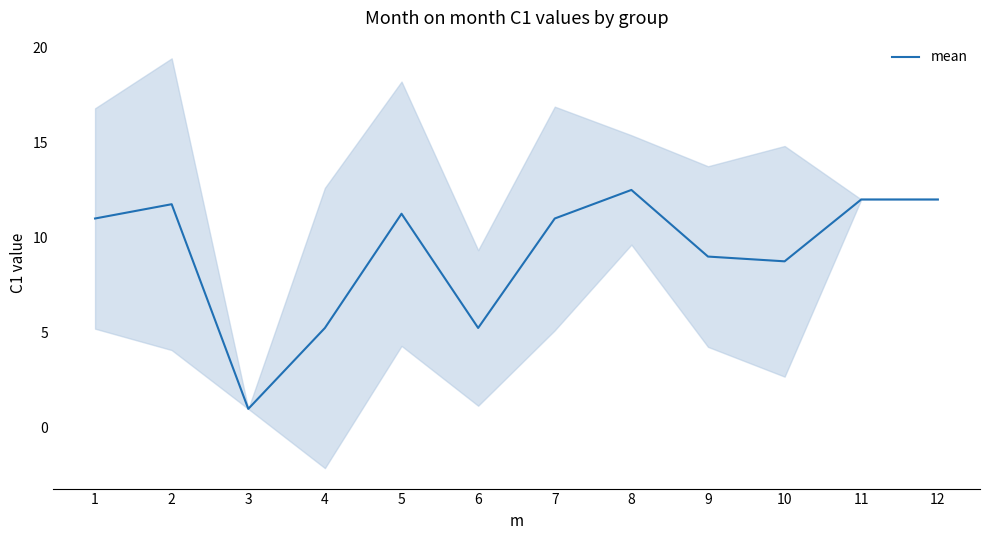

Rank the categories by value from lowest to highest.

3, 4, 6, 10, 9, 1, 7, 5, 2, 11, 12, 8